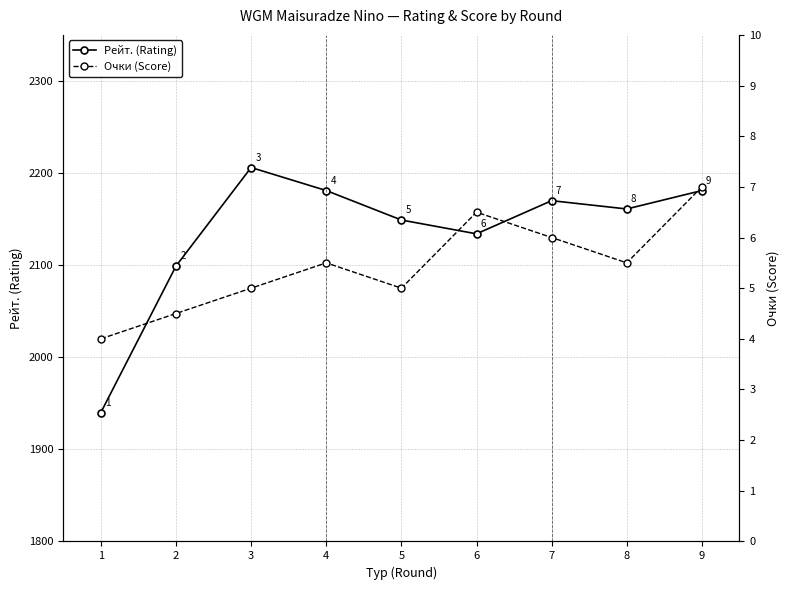

Reading right to left, list all the values displayed in this chart.

Рейт. (Rating): 2181.0	2161.0	2170.0	2134.0	2149.0	2181.0	2206.0	2099.0	1940.0
Очки (Score): 7.0	5.5	6.0	6.5	5.0	5.5	5.0	4.5	4.0